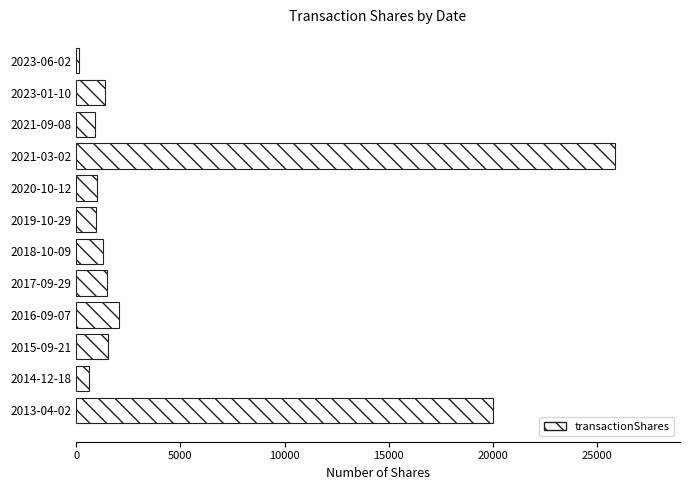

What is the difference between the maximum and minimum values?

25742